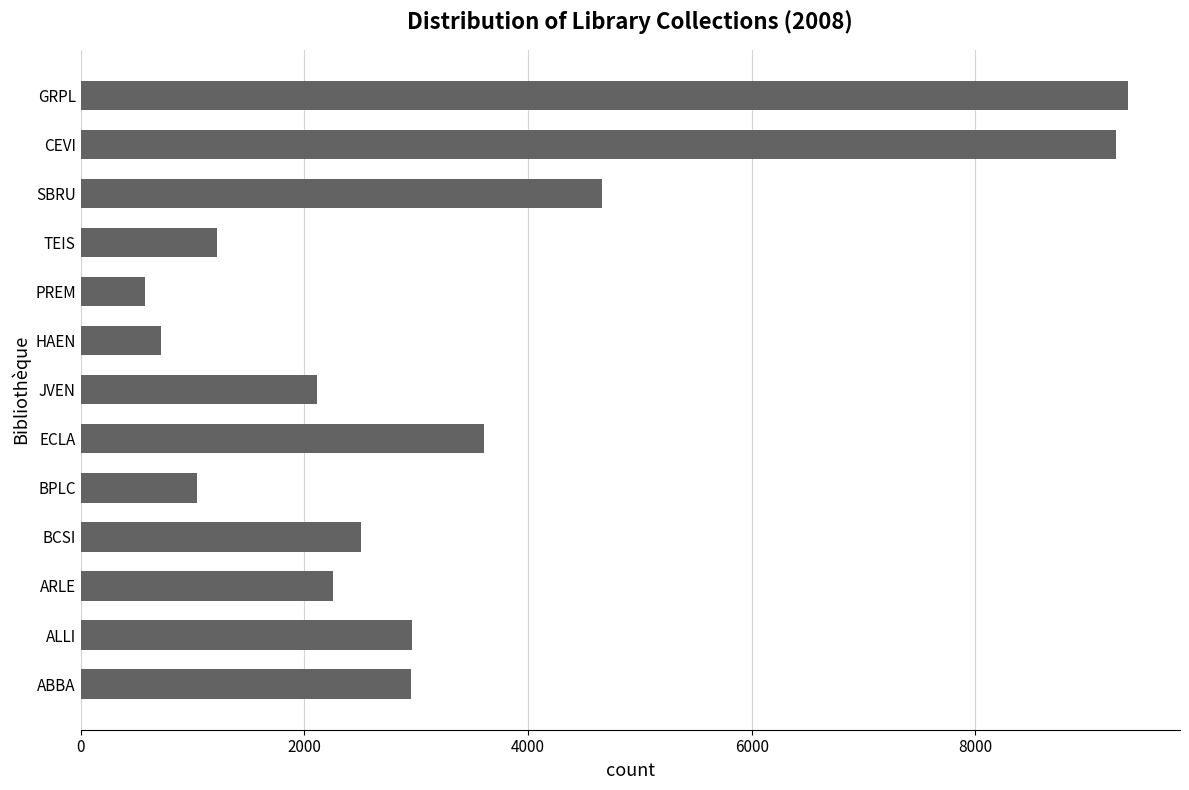

What is the sum of the values at PREM and JVEN?

2687